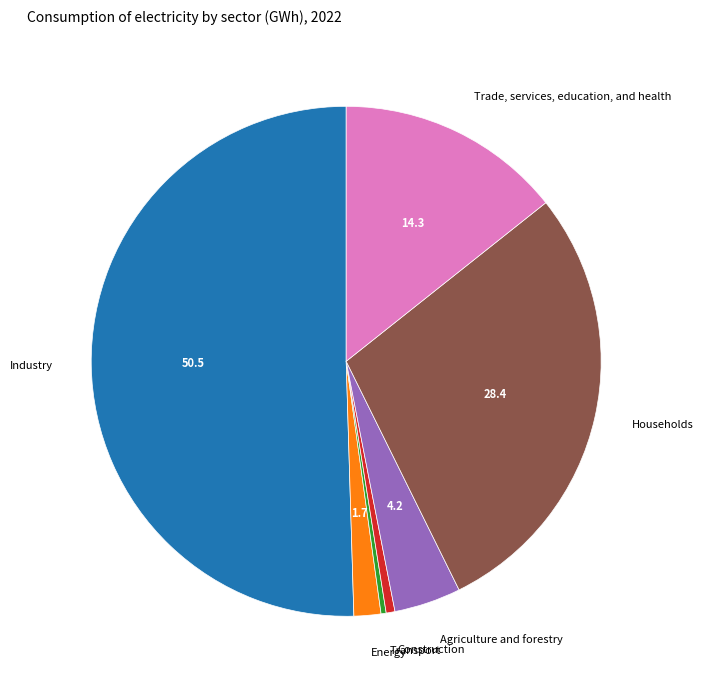

What is the largest slice in the pie chart?

Industry